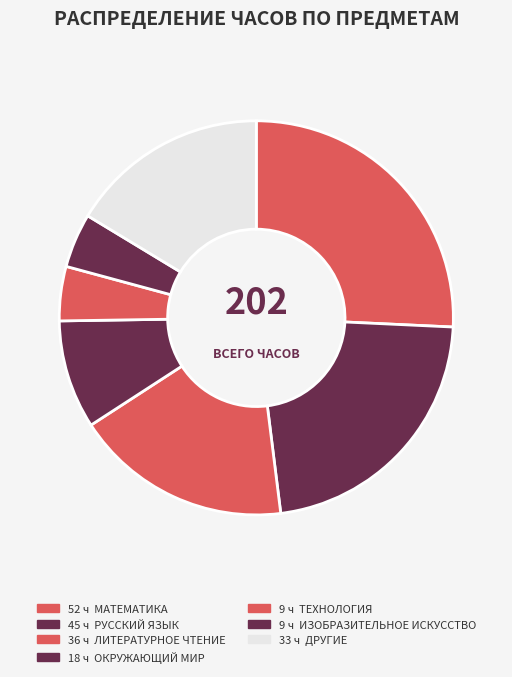

Count the number of slices in the pie.

7